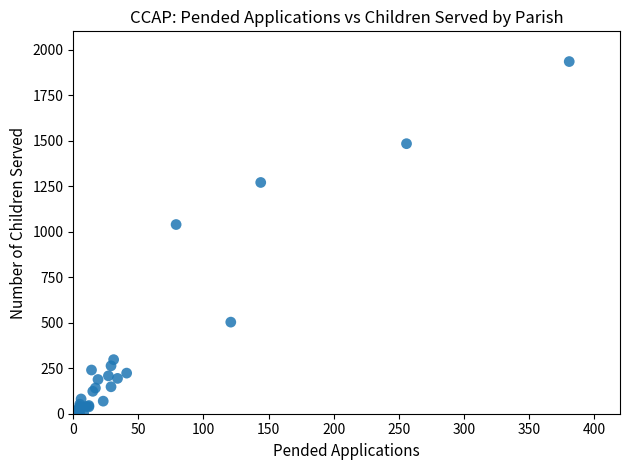

What Y value in the scatter plot is closest to 967?

1039